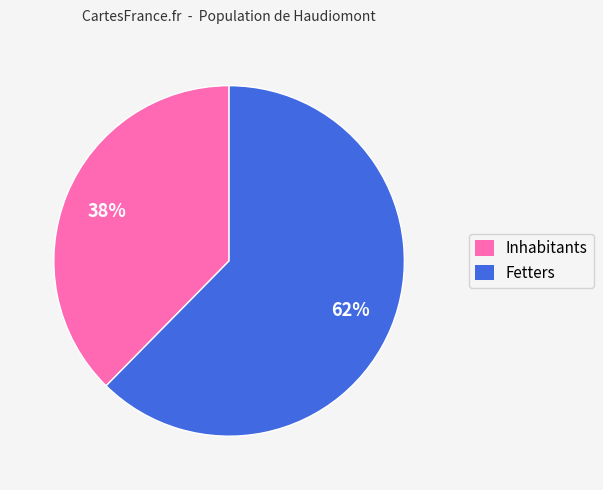

Which has a higher value, Fetters or Inhabitants?

Fetters